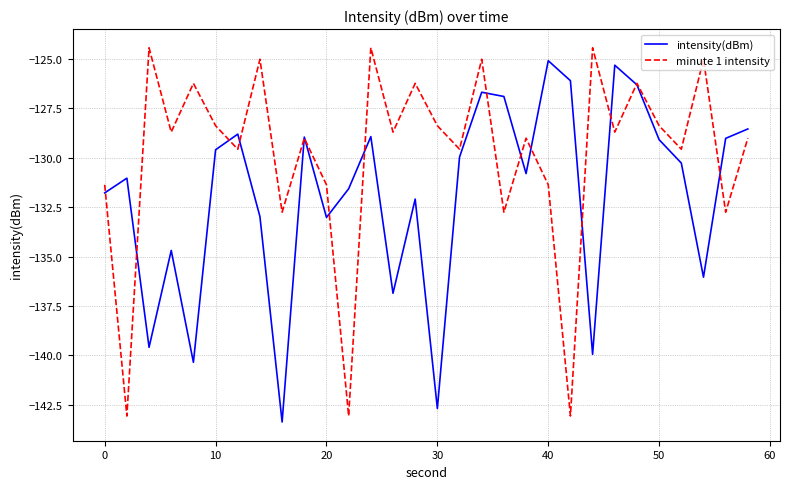

List the series in order of their overall mean, lowest first.

intensity(dBm), minute 1 intensity